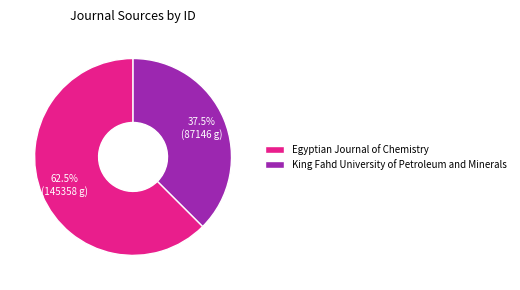

The Egyptian Journal of Chemistry slice represents 49% of the pie. True or false?

False